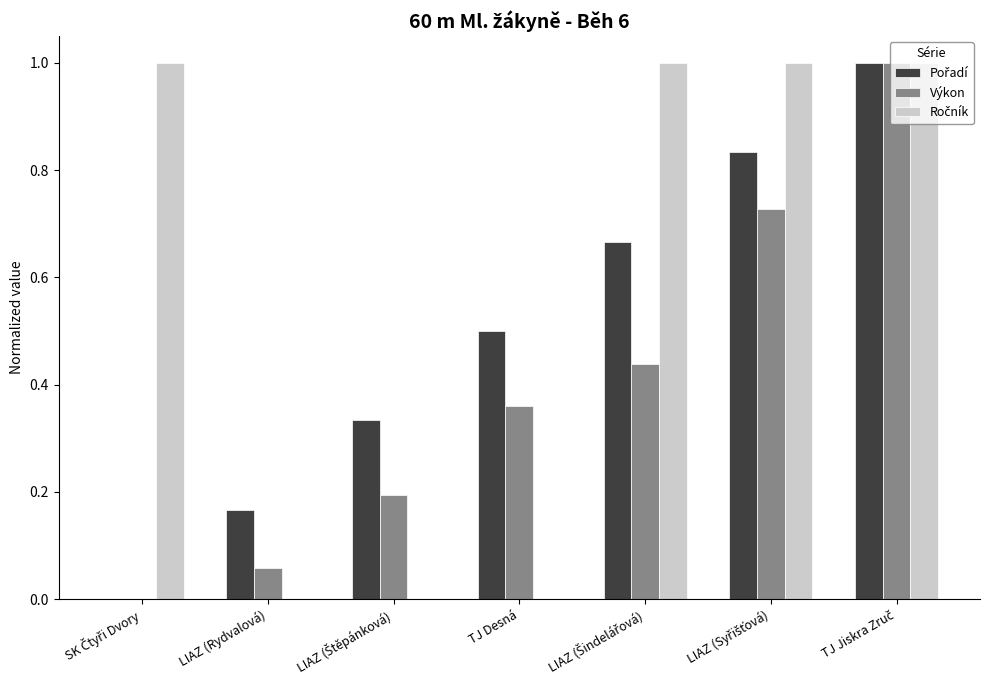

What is the maximum value shown in the chart?

1.0